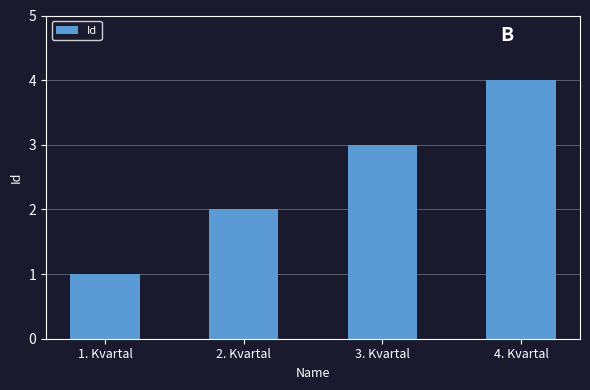

Reading left to right, what are all the values shown in this chart?

1	2	3	4